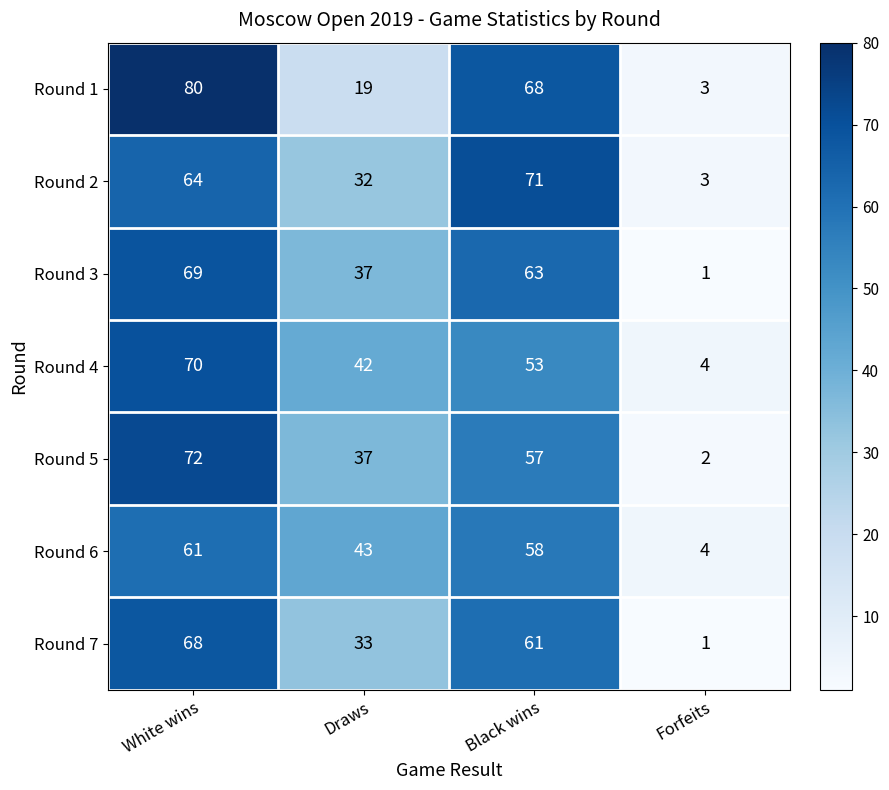

At how many categories does at least one series exceed 42?

3